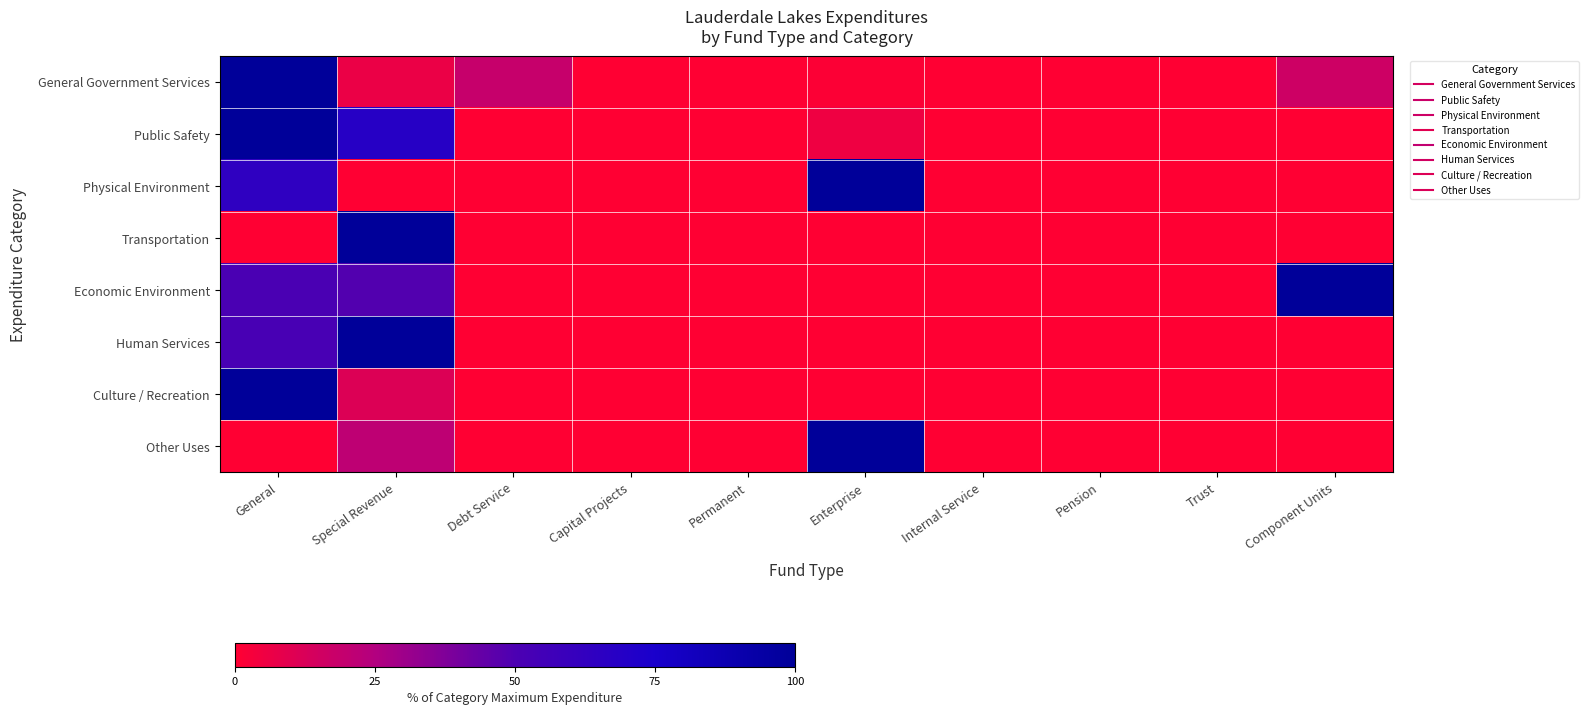

Reading left to right, what are all the values shown in this chart?

General Government Services: General=100.0	Special Revenue=6.4	Debt Service=18.7	Capital Projects=0.0	Permanent=0.0	Enterprise=1.0	Internal Service=0.0	Pension=0.0	Trust=0.0	Component Units=16.3
Public Safety: General=100.0	Special Revenue=68.5	Debt Service=0.0	Capital Projects=0.0	Permanent=0.0	Enterprise=5.2	Internal Service=0.0	Pension=0.0	Trust=0.0	Component Units=0.0
Physical Environment: General=64.1	Special Revenue=0.0	Debt Service=0.0	Capital Projects=0.0	Permanent=0.0	Enterprise=100.0	Internal Service=0.0	Pension=0.0	Trust=0.0	Component Units=0.0
Transportation: General=0.0	Special Revenue=100.0	Debt Service=0.0	Capital Projects=0.0	Permanent=0.0	Enterprise=0.0	Internal Service=0.0	Pension=0.0	Trust=0.0	Component Units=0.0
Economic Environment: General=51.0	Special Revenue=48.8	Debt Service=0.0	Capital Projects=0.0	Permanent=0.0	Enterprise=0.0	Internal Service=0.0	Pension=0.0	Trust=0.0	Component Units=100.0
Human Services: General=51.9	Special Revenue=100.0	Debt Service=0.0	Capital Projects=0.0	Permanent=0.0	Enterprise=0.0	Internal Service=0.0	Pension=0.0	Trust=0.0	Component Units=0.0
Culture / Recreation: General=100.0	Special Revenue=11.6	Debt Service=0.0	Capital Projects=0.0	Permanent=0.0	Enterprise=0.0	Internal Service=0.0	Pension=0.0	Trust=0.0	Component Units=0.0
Other Uses: General=0.0	Special Revenue=21.4	Debt Service=0.0	Capital Projects=0.0	Permanent=0.0	Enterprise=100.0	Internal Service=0.0	Pension=0.0	Trust=0.0	Component Units=0.0